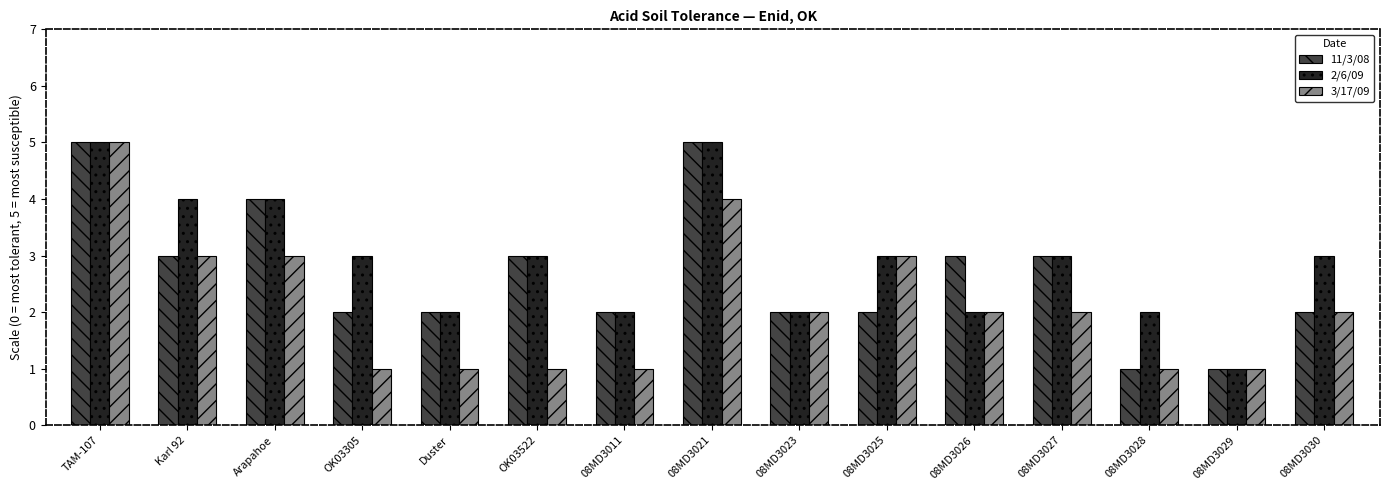

Reading left to right, transcribe all the data shown in this chart.

11/3/08: TAM-107=5	Karl 92=3	Arapahoe=4	OK03305=2	Duster=2	OK03522=3	08MD3011=2	08MD3021=5	08MD3023=2	08MD3025=2	08MD3026=3	08MD3027=3	08MD3028=1	08MD3029=1	08MD3030=2
2/6/09: TAM-107=5	Karl 92=4	Arapahoe=4	OK03305=3	Duster=2	OK03522=3	08MD3011=2	08MD3021=5	08MD3023=2	08MD3025=3	08MD3026=2	08MD3027=3	08MD3028=2	08MD3029=1	08MD3030=3
3/17/09: TAM-107=5	Karl 92=3	Arapahoe=3	OK03305=1	Duster=1	OK03522=1	08MD3011=1	08MD3021=4	08MD3023=2	08MD3025=3	08MD3026=2	08MD3027=2	08MD3028=1	08MD3029=1	08MD3030=2